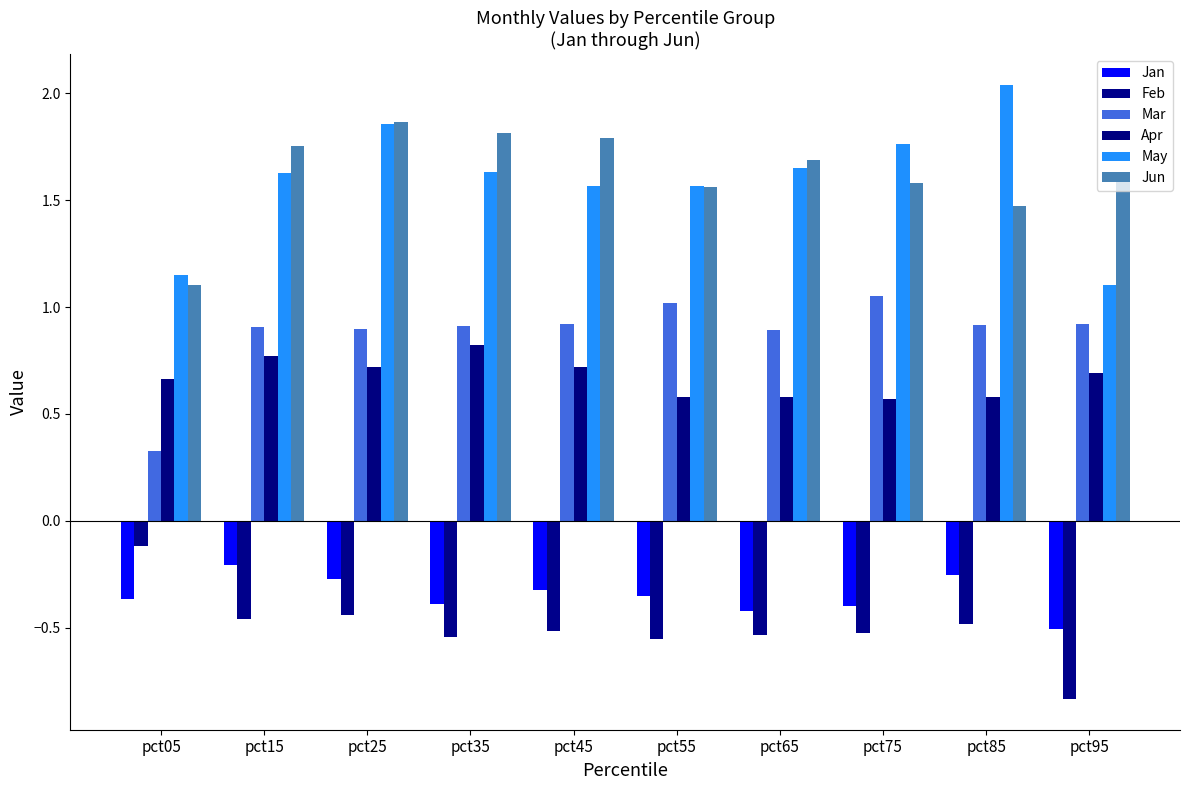

Reading left to right, transcribe all the data shown in this chart.

Jan: pct05=-0.4	pct15=-0.2	pct25=-0.3	pct35=-0.4	pct45=-0.3	pct55=-0.4	pct65=-0.4	pct75=-0.4	pct85=-0.3	pct95=-0.5
Feb: pct05=-0.1	pct15=-0.5	pct25=-0.4	pct35=-0.5	pct45=-0.5	pct55=-0.6	pct65=-0.5	pct75=-0.5	pct85=-0.5	pct95=-0.8
Mar: pct05=0.3	pct15=0.9	pct25=0.9	pct35=0.9	pct45=0.9	pct55=1.0	pct65=0.9	pct75=1.1	pct85=0.9	pct95=0.9
Apr: pct05=0.7	pct15=0.8	pct25=0.7	pct35=0.8	pct45=0.7	pct55=0.6	pct65=0.6	pct75=0.6	pct85=0.6	pct95=0.7
May: pct05=1.2	pct15=1.6	pct25=1.9	pct35=1.6	pct45=1.6	pct55=1.6	pct65=1.7	pct75=1.8	pct85=2.0	pct95=1.1
Jun: pct05=1.1	pct15=1.8	pct25=1.9	pct35=1.8	pct45=1.8	pct55=1.6	pct65=1.7	pct75=1.6	pct85=1.5	pct95=1.6